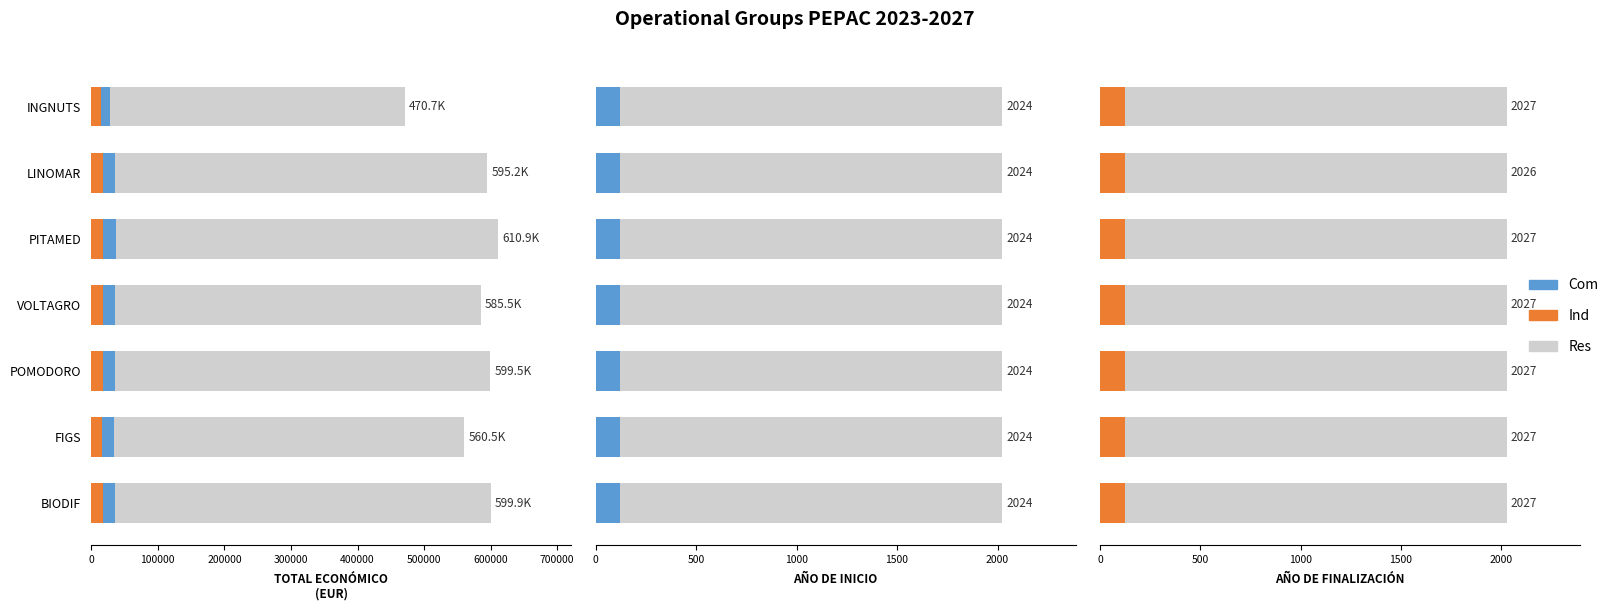

Is the value of Ind at LINOMAR greater than the value of Res at FIGS?

No